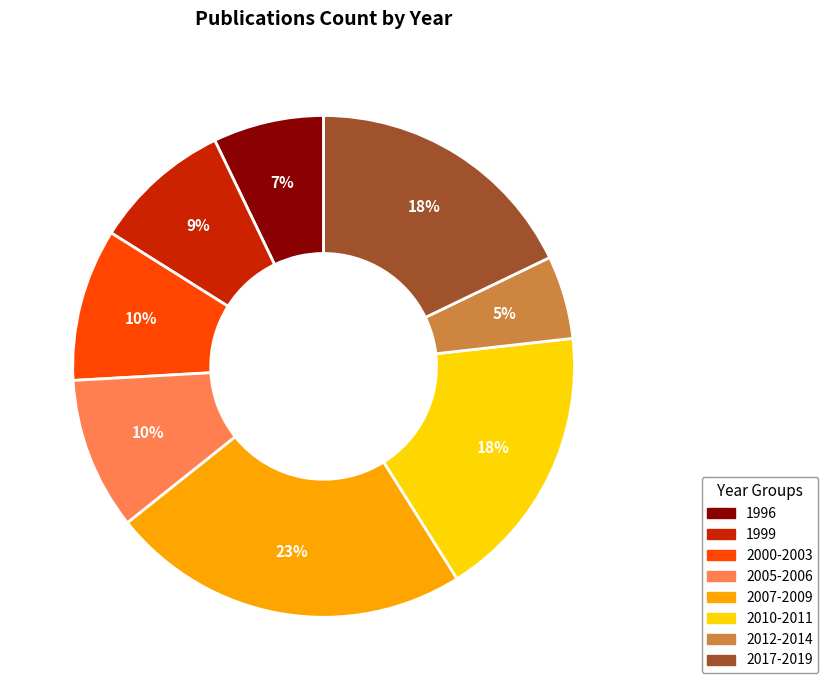

Which slice is the smallest?

2012-2014